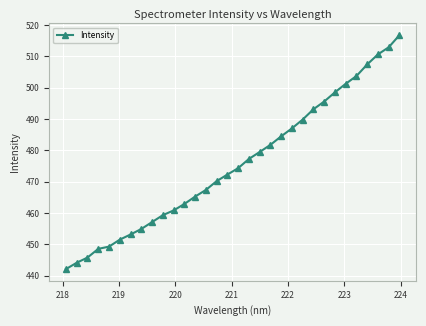

How many lines are shown in the chart?

1